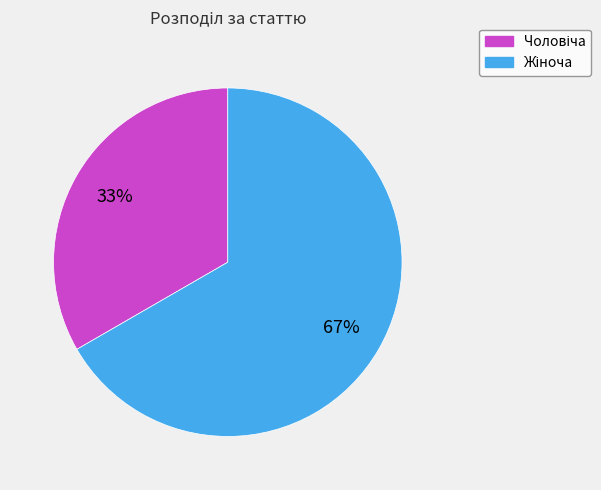

To the nearest percent, what is the average slice percentage?

50%